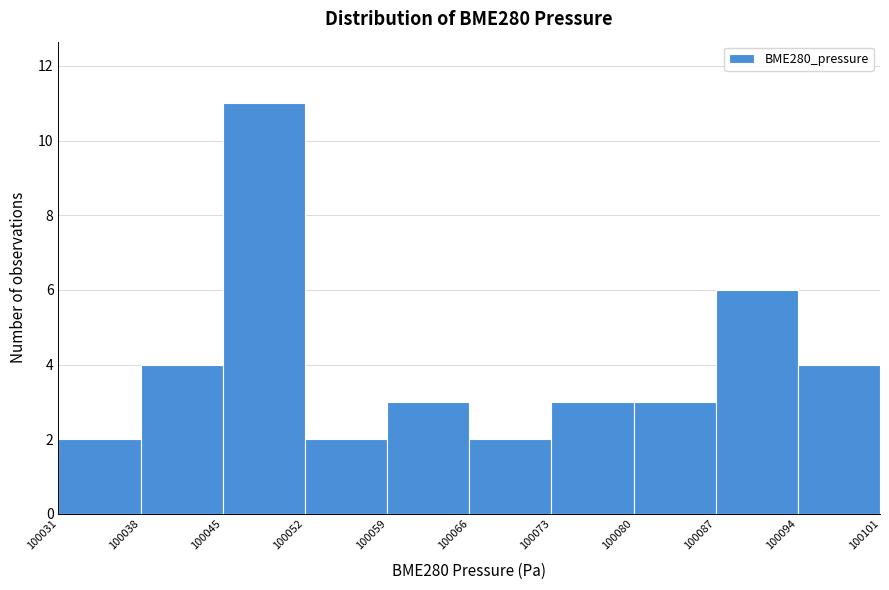

Reading right to left, transcribe all the data shown in this chart.

100094=4	100087=6	100080=3	100073=3	100066=2	100059=3	100052=2	100045=11	100038=4	100031=2